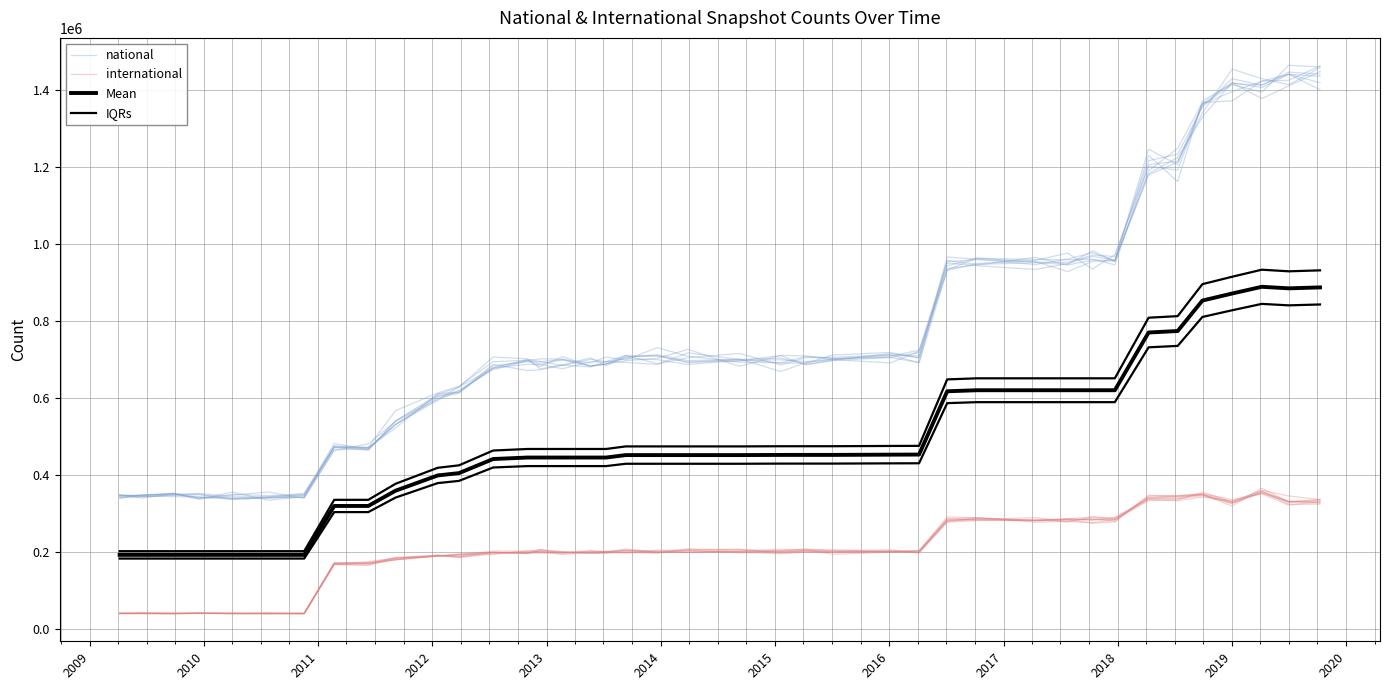

What is the average value of the national series?

765107.6